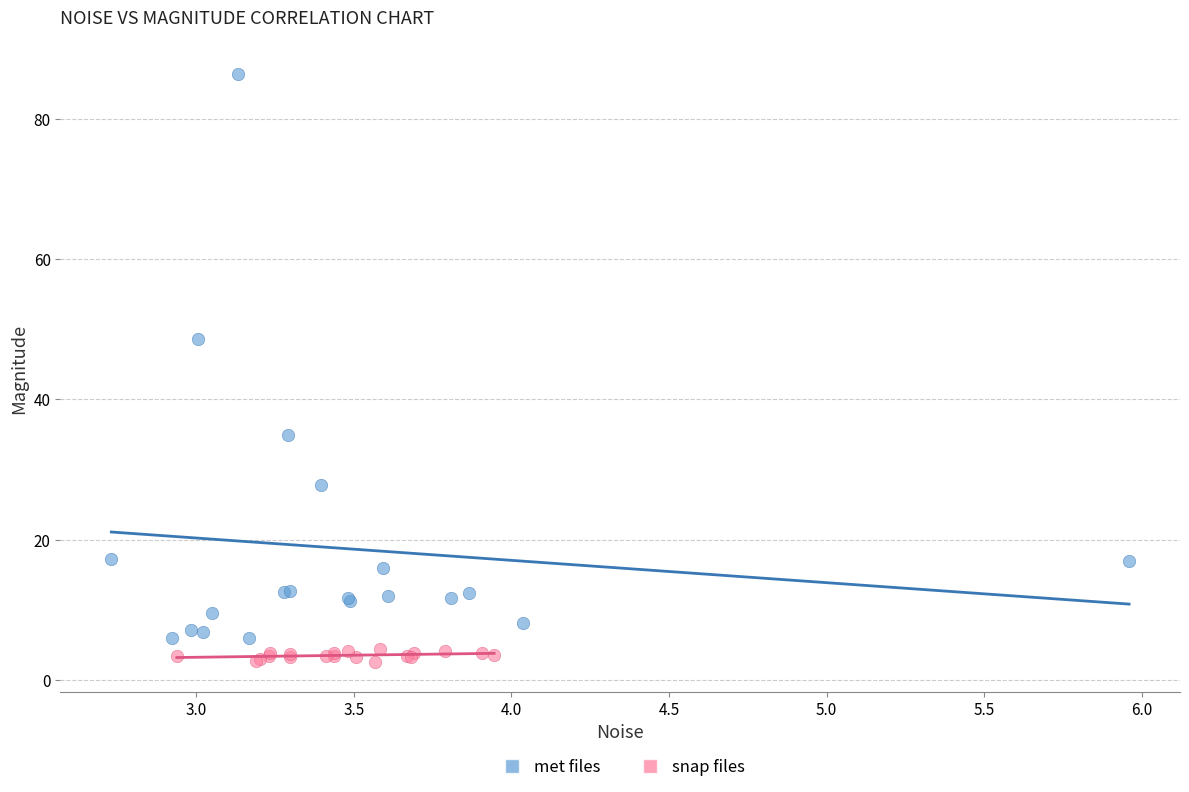

Which series contains the highest Y value?

met files